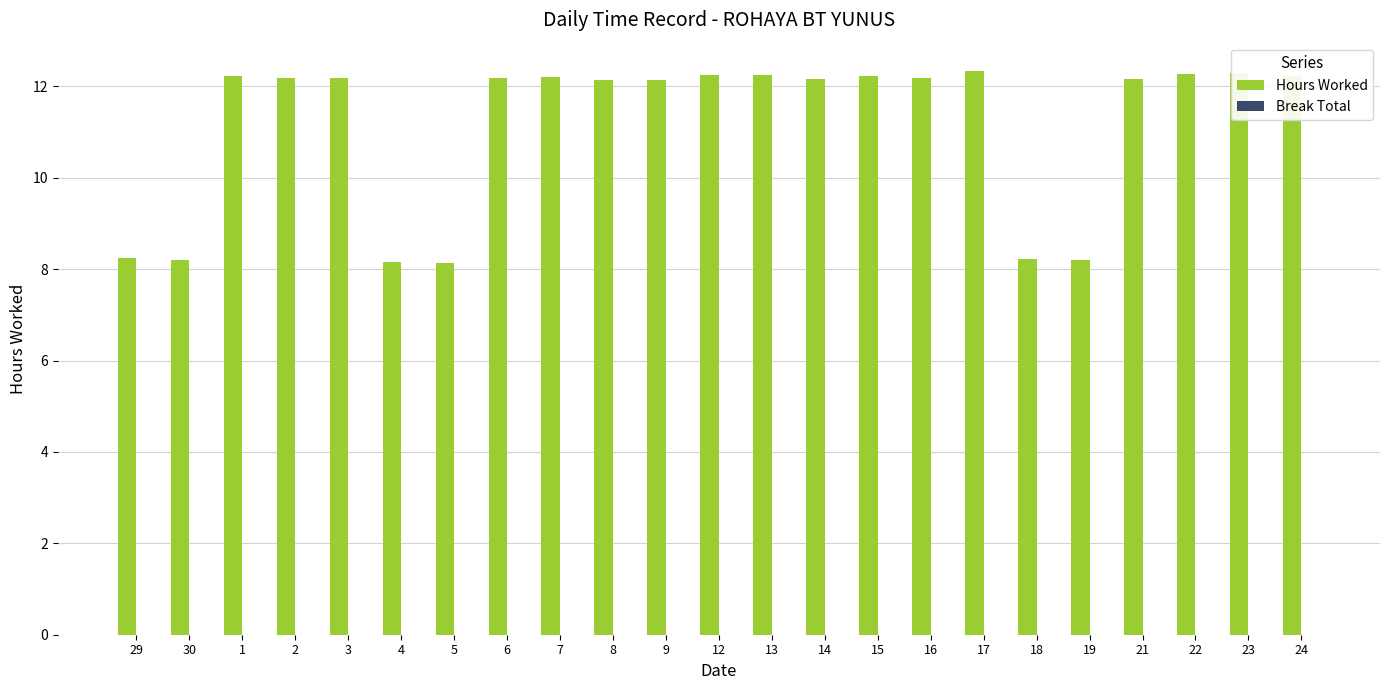

Approximately how many times larger is the value at 21 compared to 8?

1.0